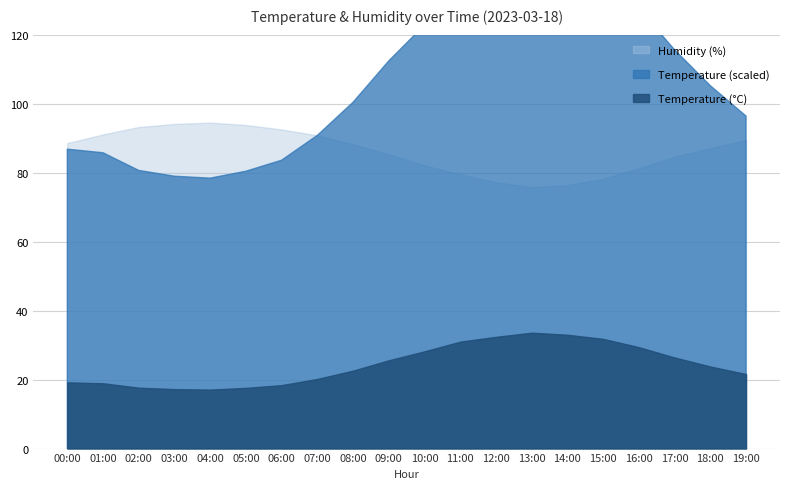

What is the value of the Humidity (%) point at the 9th from the left?

88.2